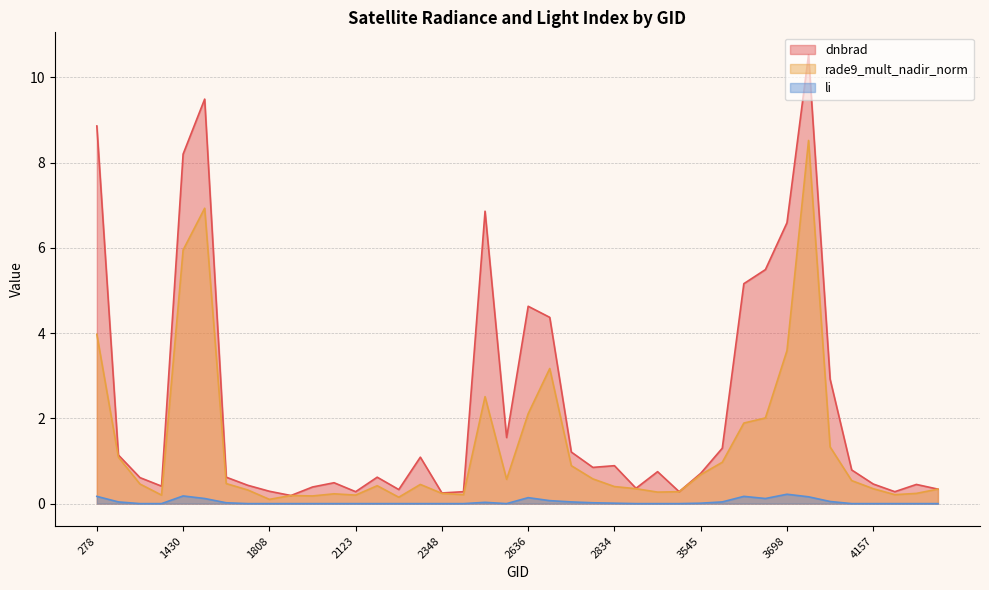

What is the difference between the second highest and second lowest values in the li series?

0.2